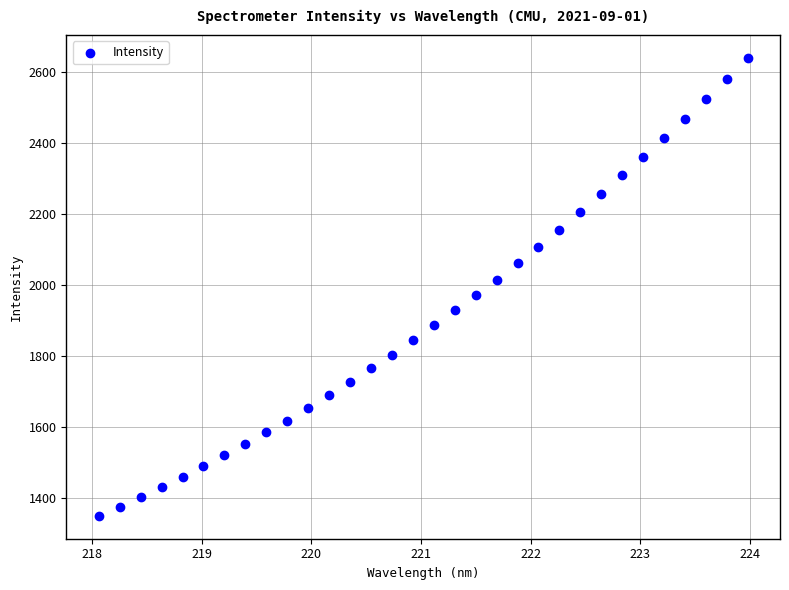

What is the range of Y values (max minus min)?

1288.7